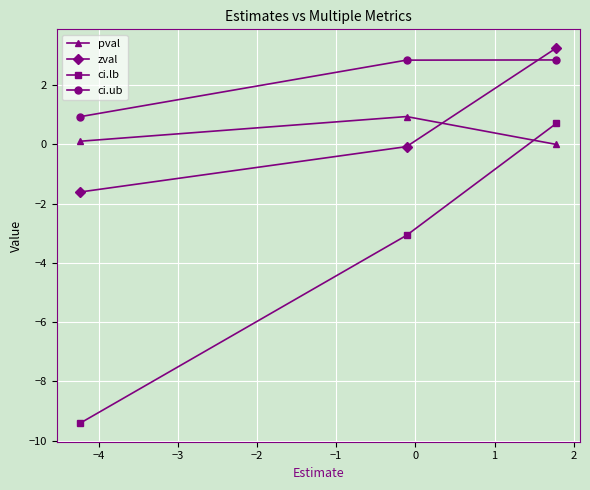

What is the sum of all pval values?

1.1